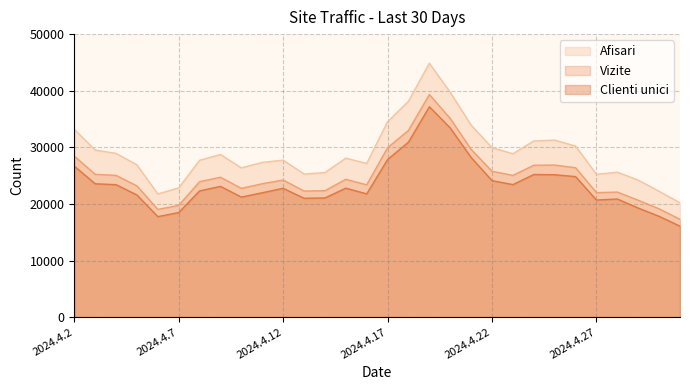

How many distinct data groups are displayed?

3